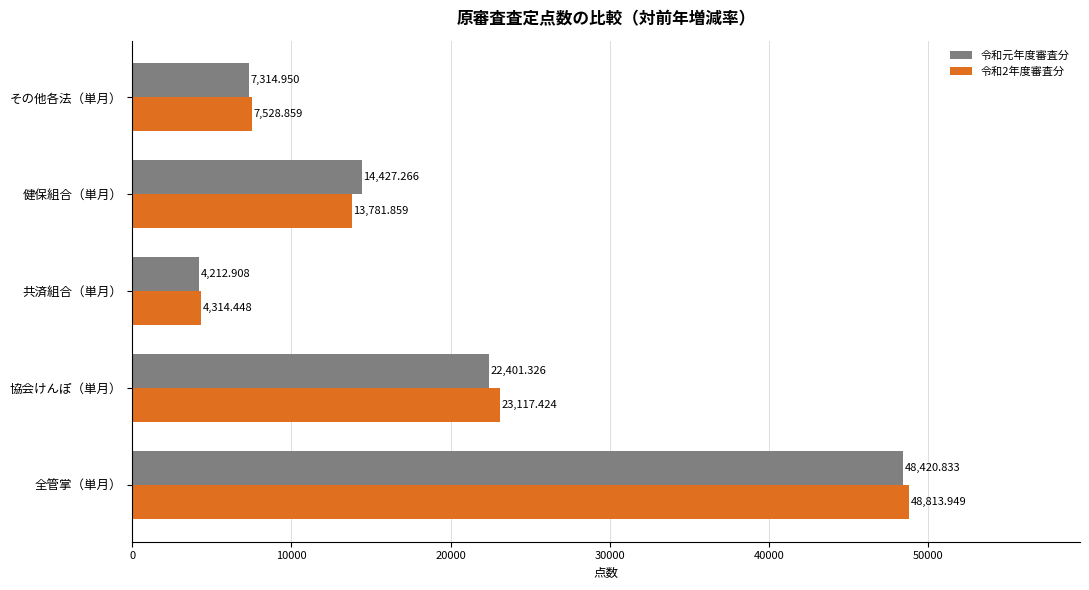

What is the difference between the maximum and second lowest values in the 令和元年度審査分 series?

41105.9